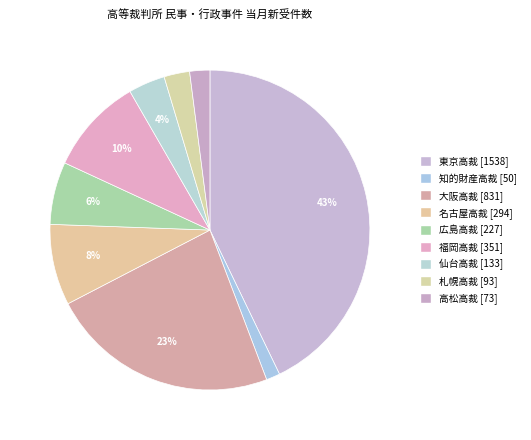

Count the number of slices in the pie.

9